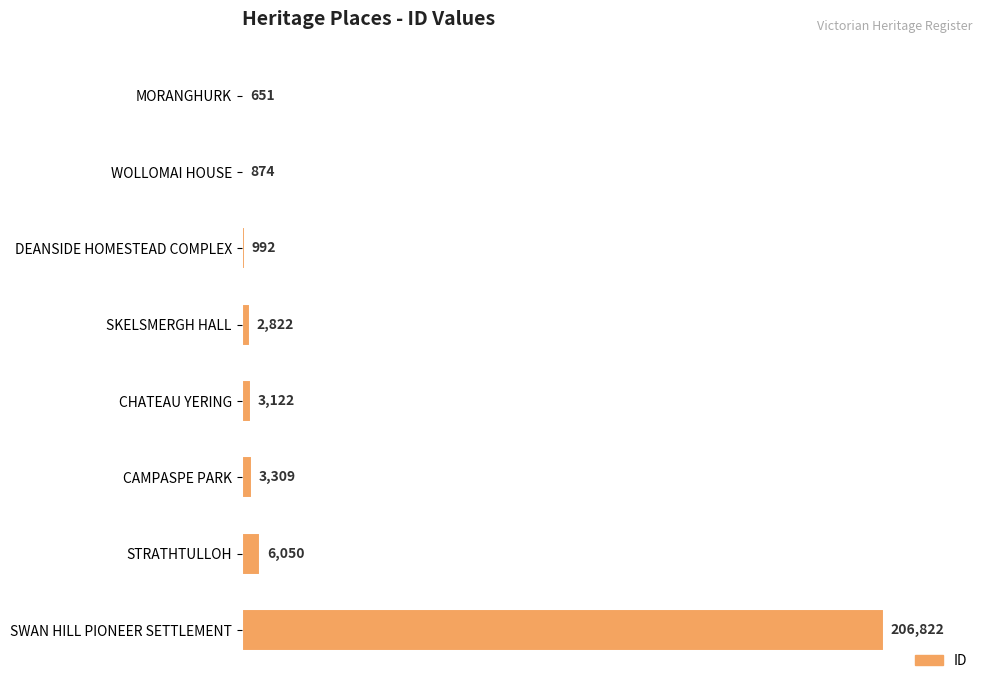

What is the maximum value shown in the chart?

206822